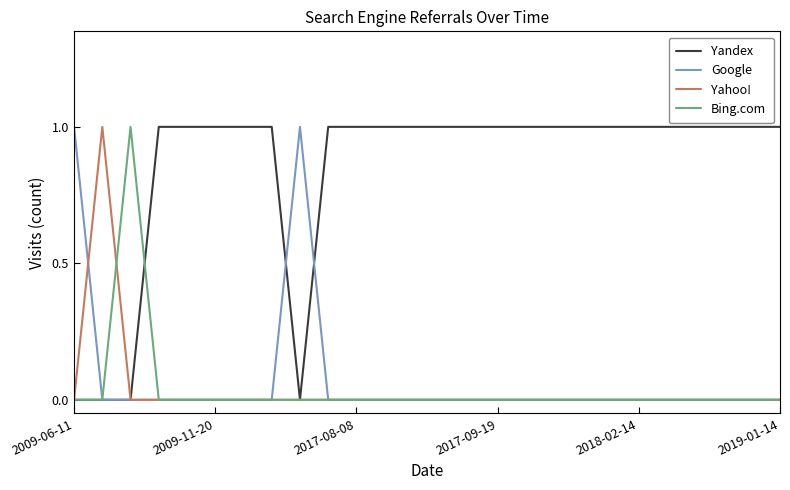

How many lines are shown in the chart?

4